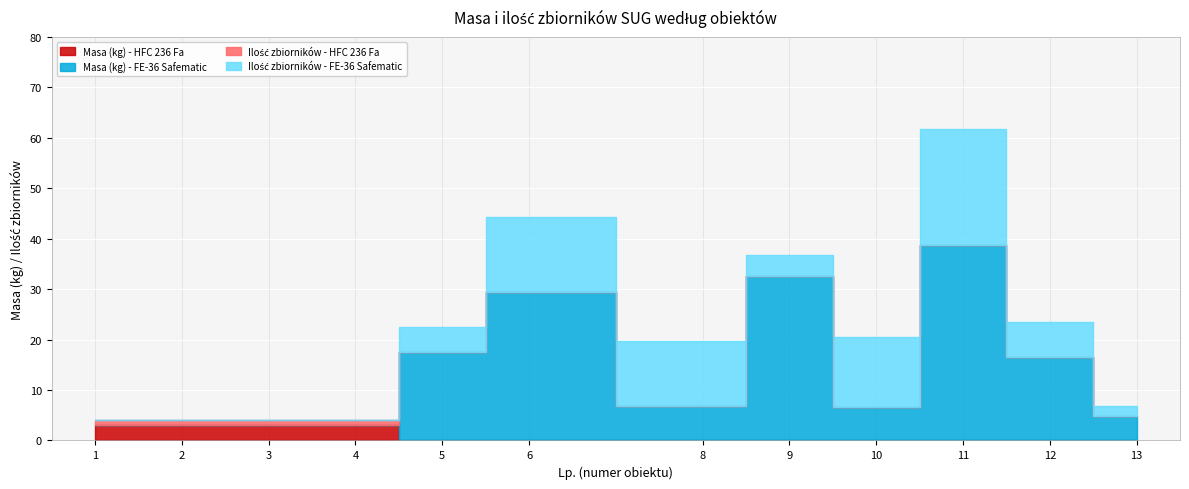

What are all the series names shown in the legend?

Masa (kg) - HFC 236 Fa, Masa (kg) - FE-36 Safematic, Ilość zbiorników - HFC 236 Fa, Ilość zbiorników - FE-36 Safematic